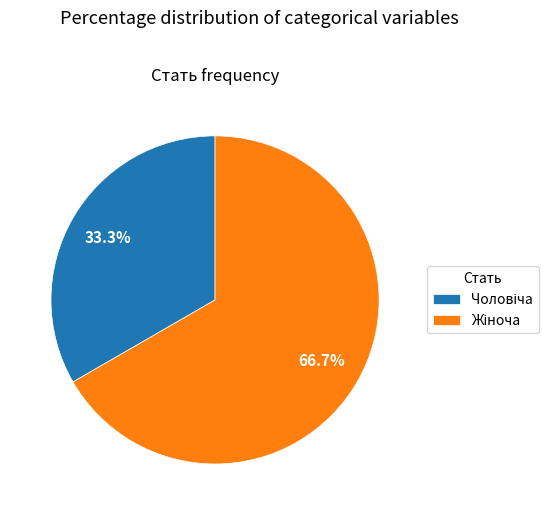

How many segments does this pie chart have?

2